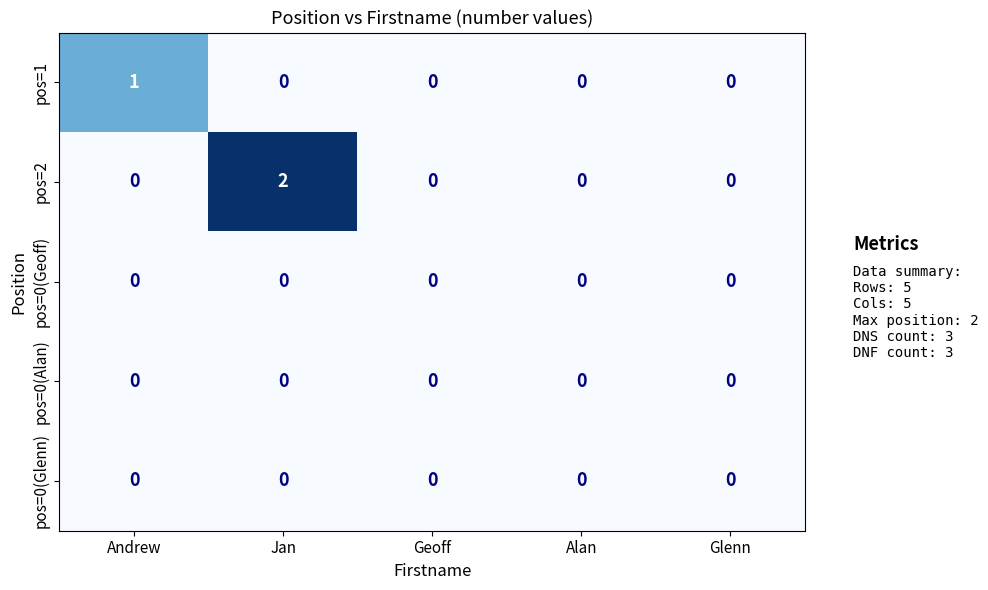

Which category has the highest value in the pos=1 series?

Andrew